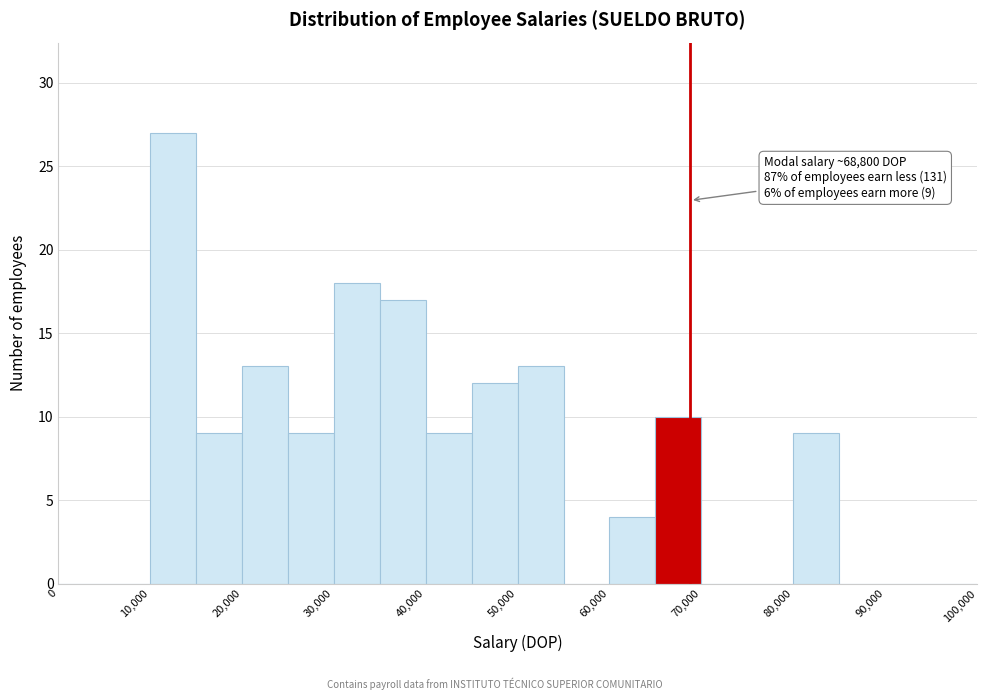

Over which range of the x-axis is the bar tallest?

10000 to 15000